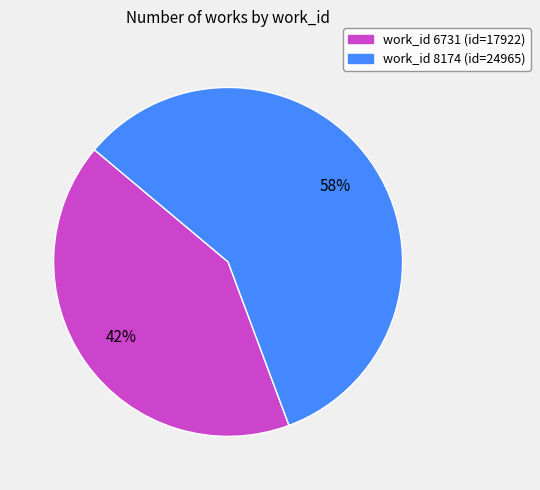

Do work_id 8174 (id=24965) and work_id 6731 (id=17922) together represent more than half of the pie?

Yes